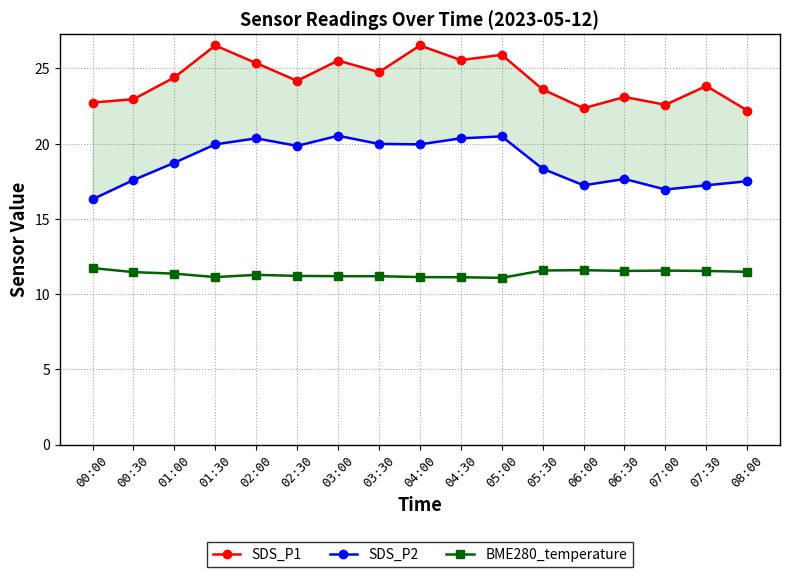

What is the label of the 1st point from the right?

08:00